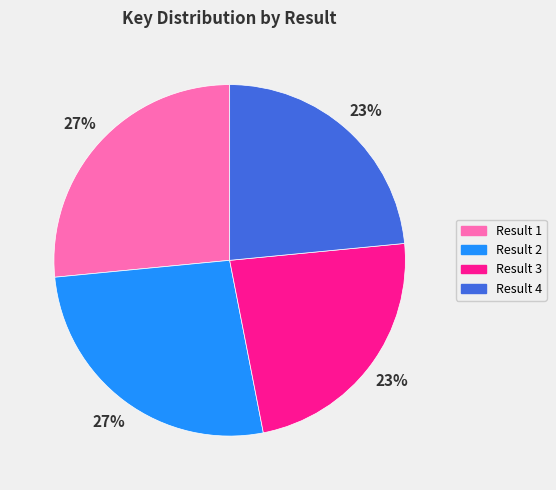

To the nearest percent, what is the average slice percentage?

25%